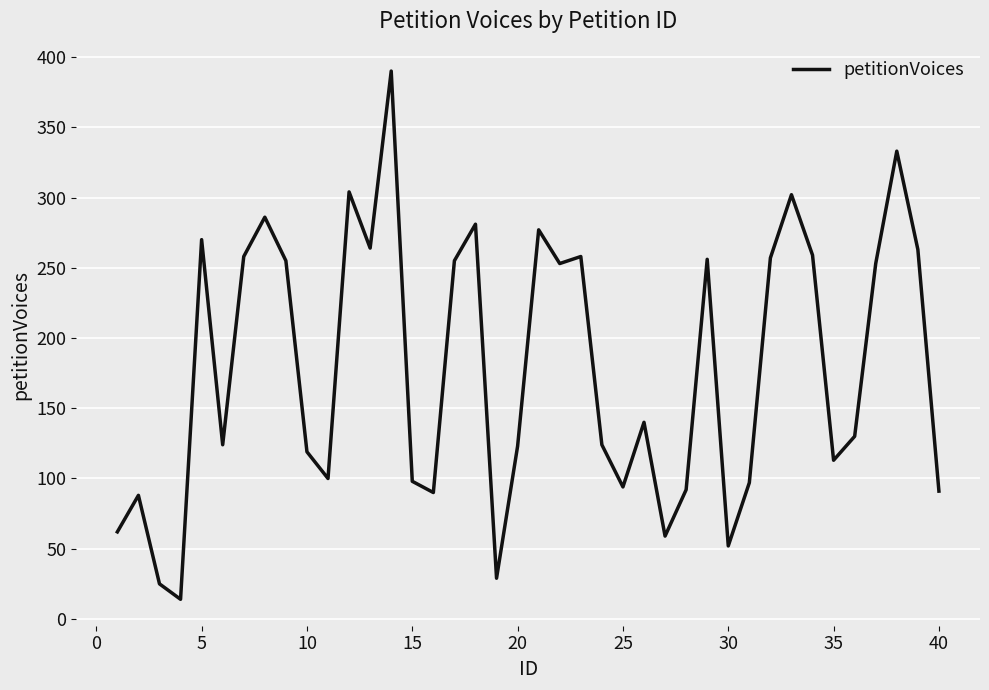

Does the chart have visible grid lines?

Yes